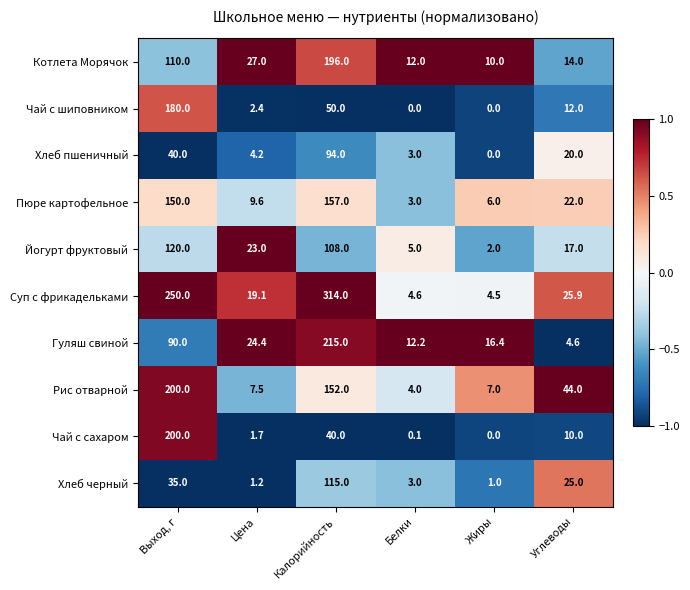

At which label does Гуляш свиной first exceed 24?

Выход, г